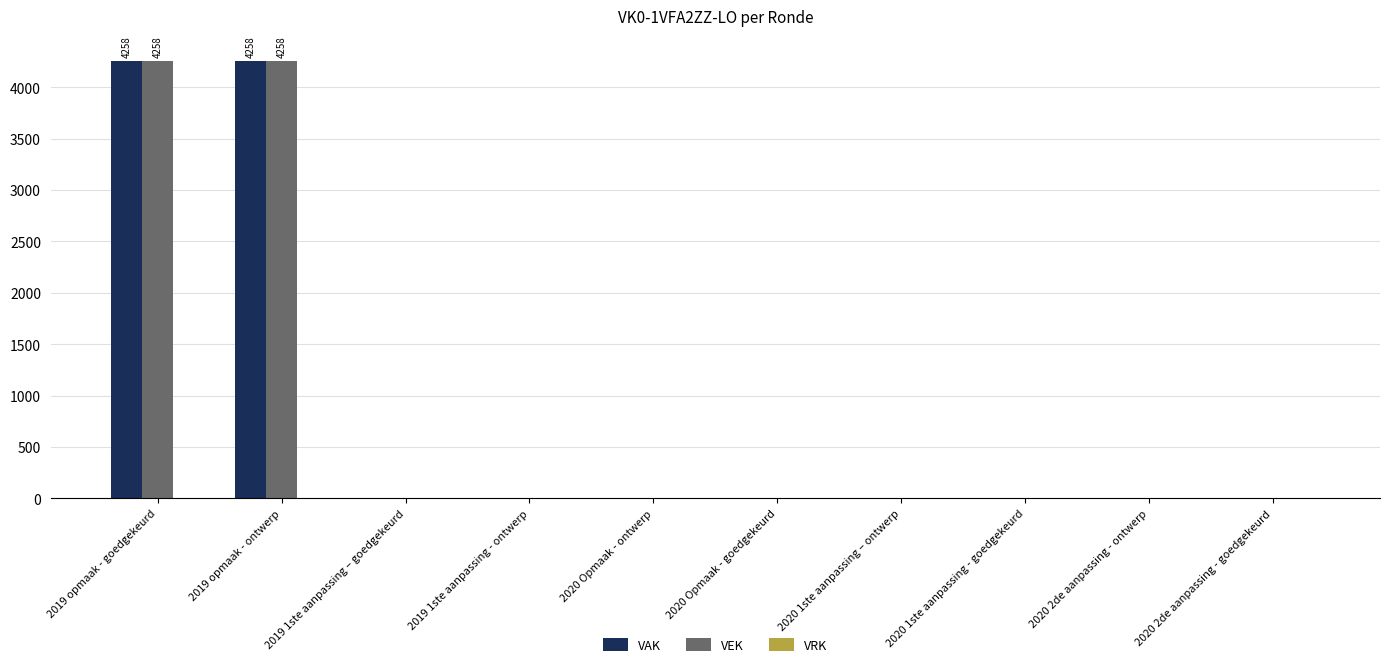

The value of VEK at 2019 1ste aanpassing - ontwerp is -1309. True or false?

False